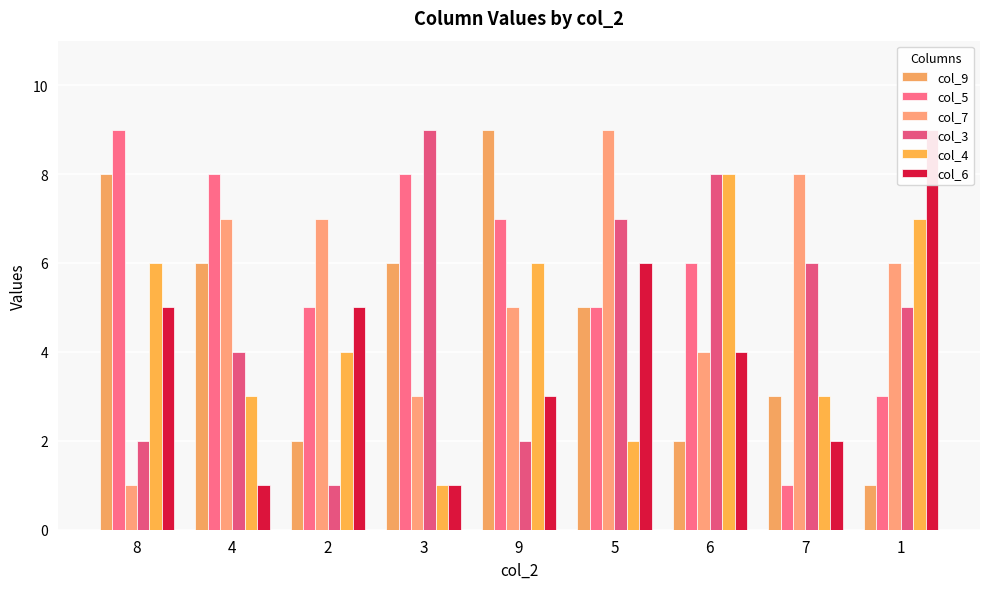

Count the col_4 values in the range 3 to 6.

5